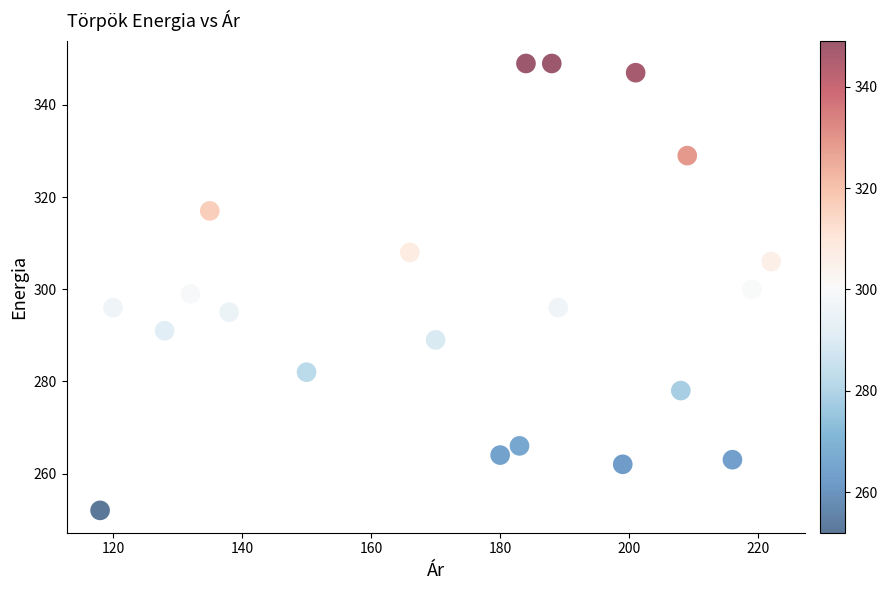

What is the range of X values (max minus min)?

104